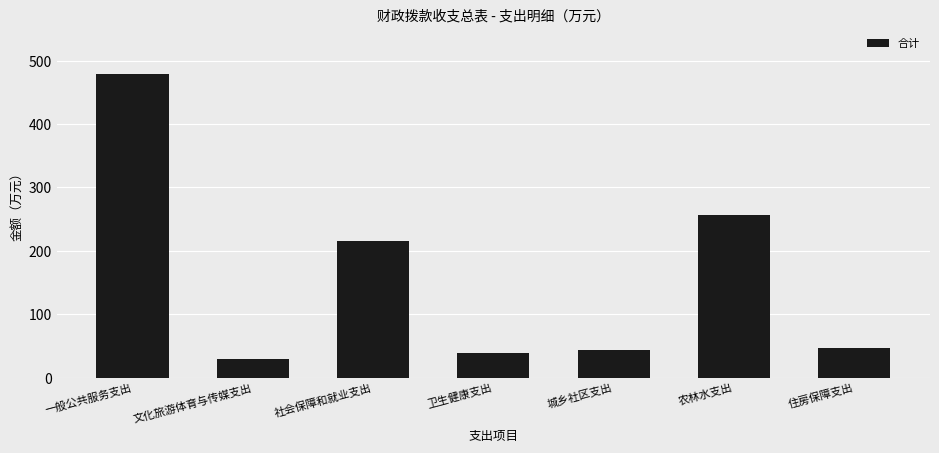

What is the sum of the values at 住房保障支出 and 社会保障和就业支出?

261.2